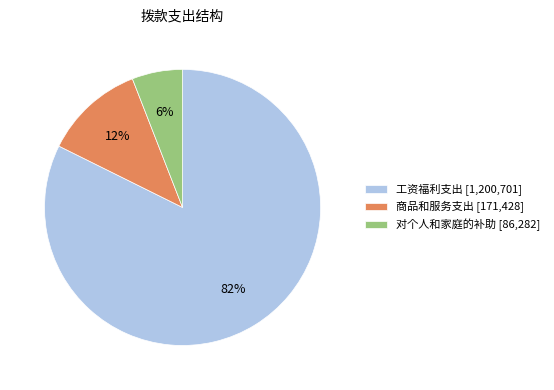

Do 商品和服务支出 and 工资福利支出 together represent more than half of the pie?

Yes